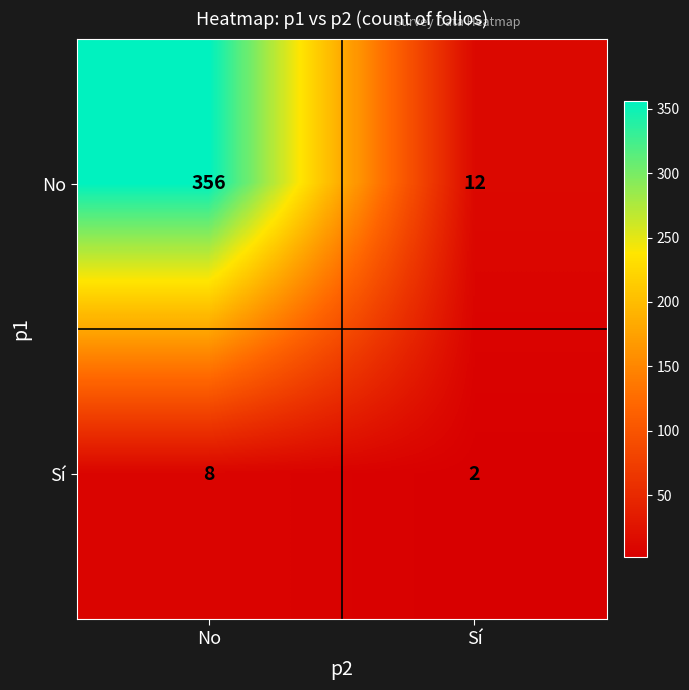

What is the sum of the Sí values at No and Sí?

10